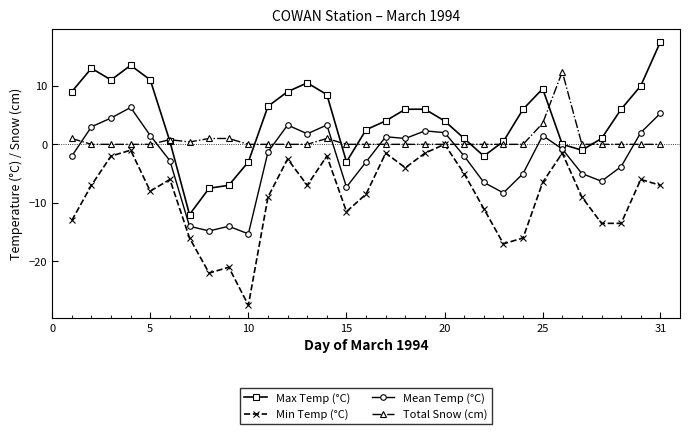

True or false: Min Temp (°C) has more than 0 points higher than both neighbors.

True